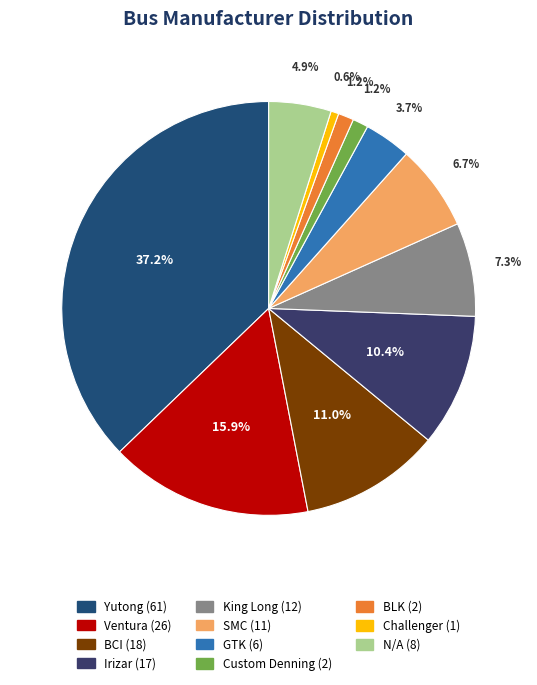

To the nearest percent, what is the average slice percentage?

9%